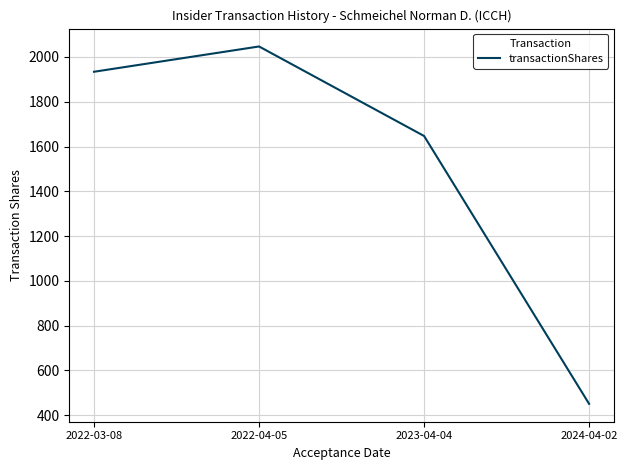

Read the value at 2022-04-05.

2047